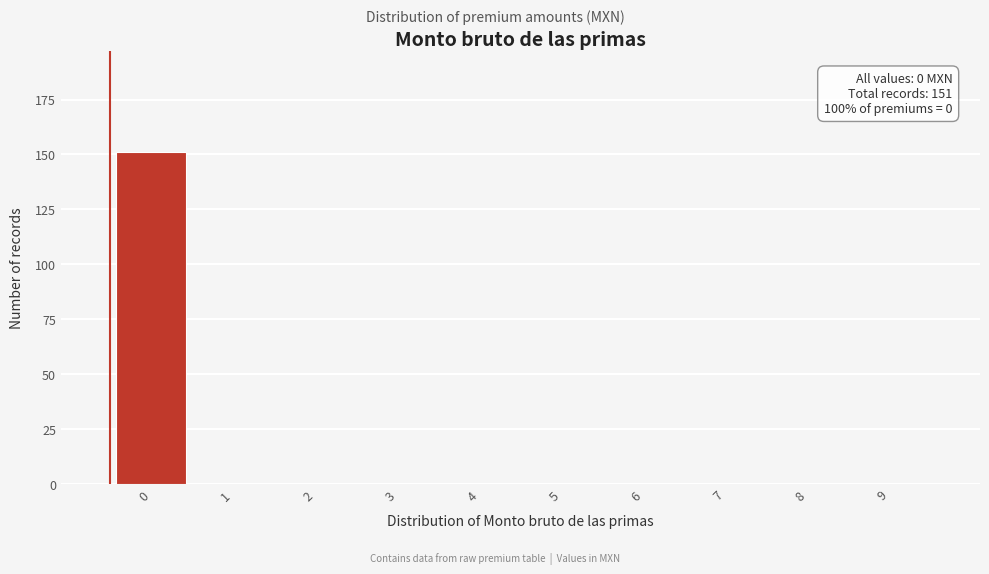

Reading right to left, list all the values displayed in this chart.

9=0	8=0	7=0	6=0	5=0	4=0	3=0	2=0	1=0	0=151